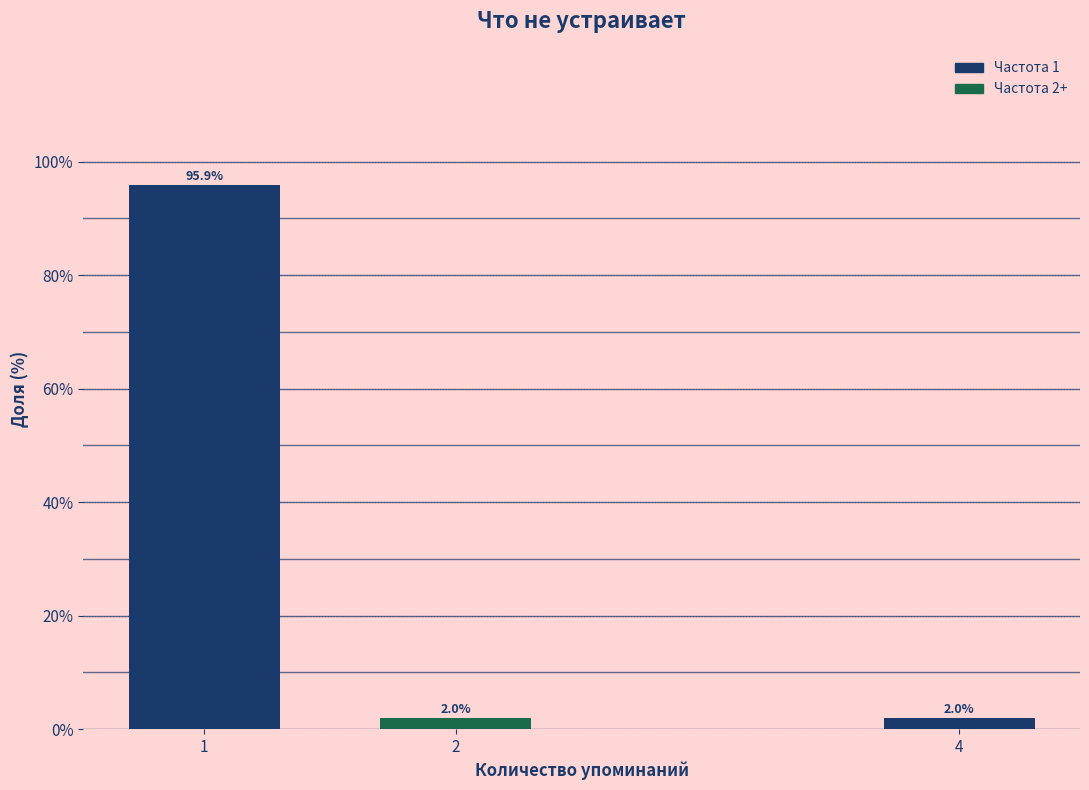

Reading left to right, what are all the values shown in this chart?

1=95.9	2=2.0	4=2.0